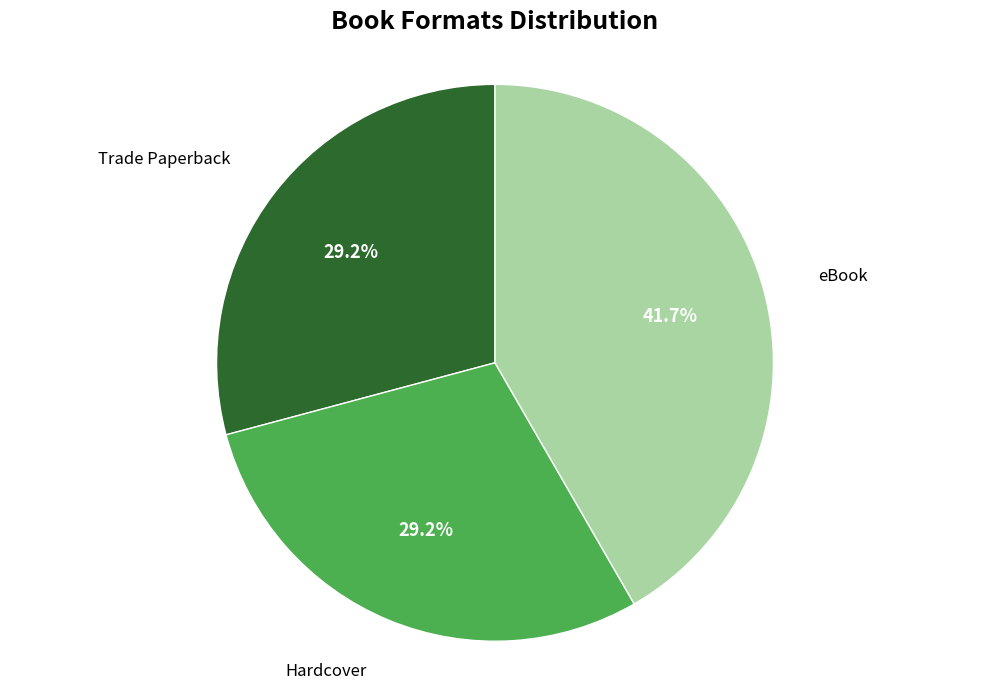

Does any single category account for the majority?

No